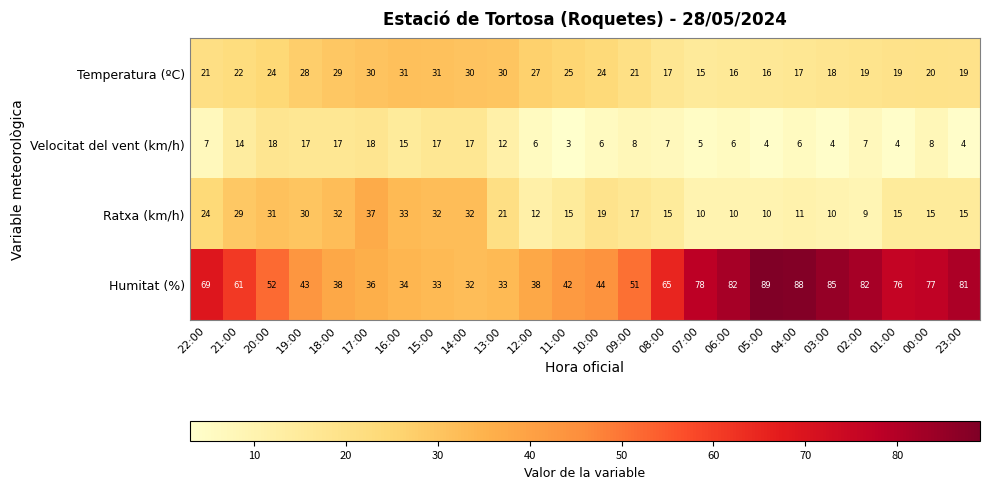

Which series has the largest total across all categories?

Humitat (%)